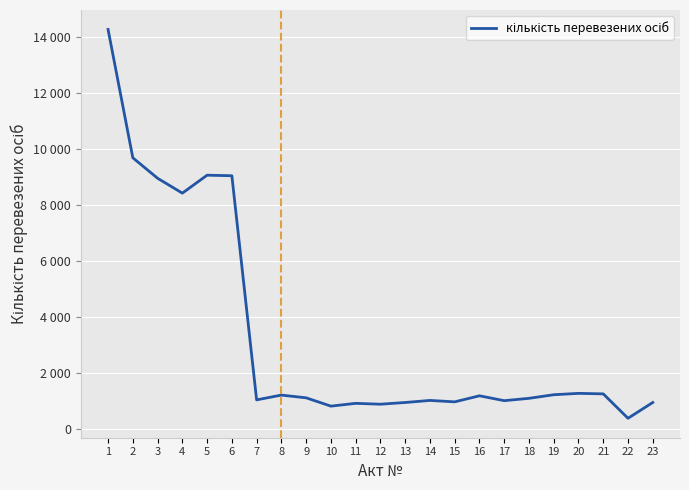

What is the sum of the values at 1 and 23?

15216